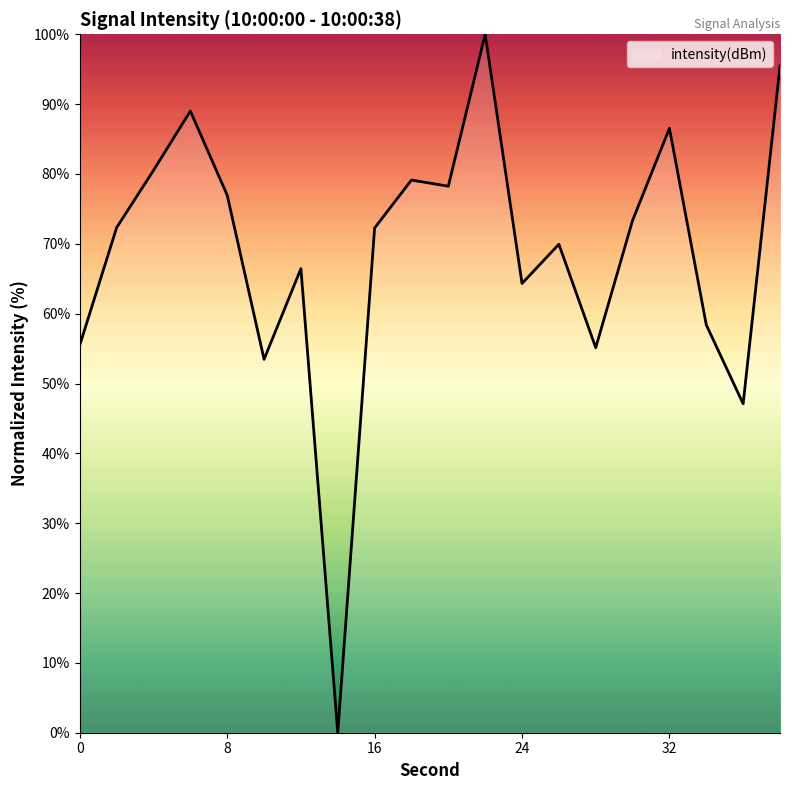

How many interior local valleys (lower than both neighbors) does the data have?

6